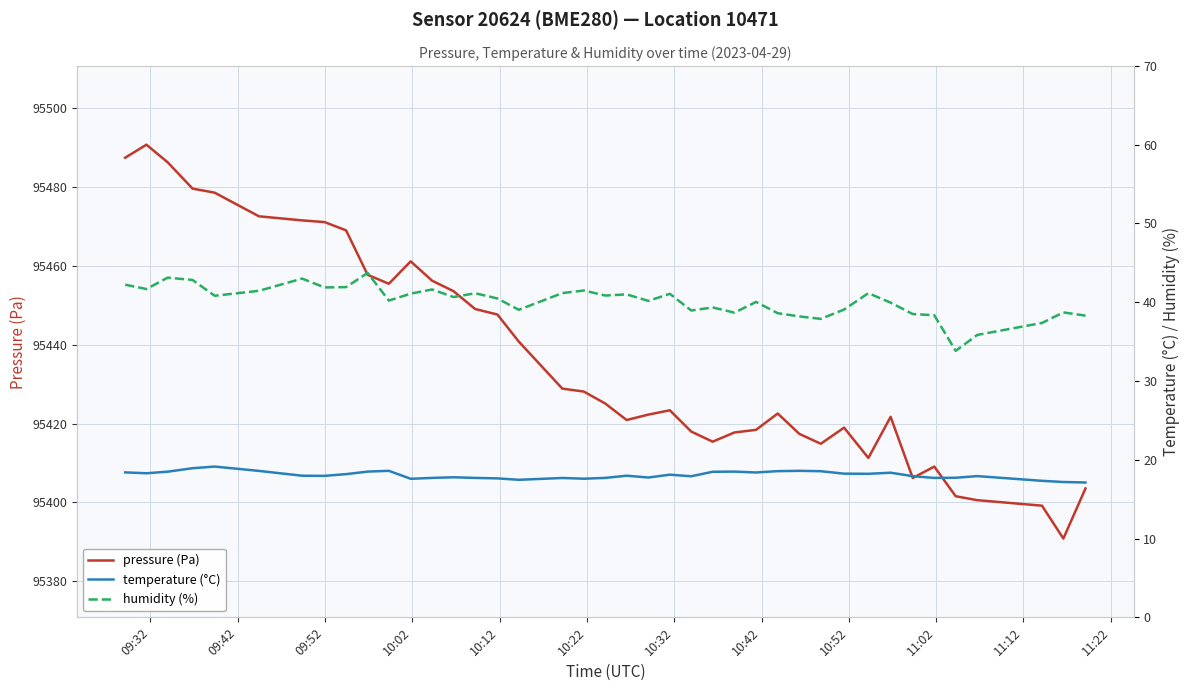

What is the maximum value for pressure (Pa)?

95490.8